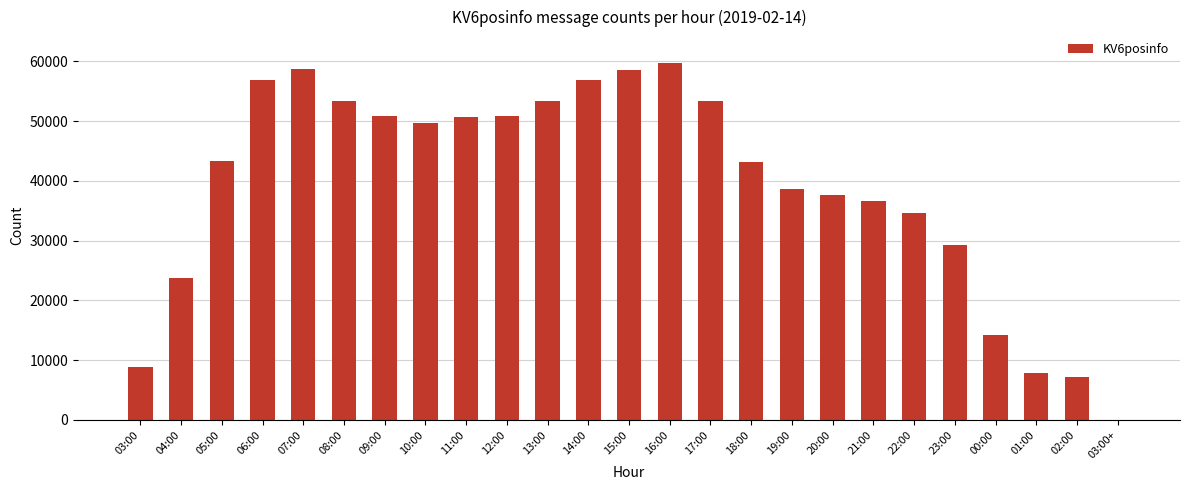

Which has a higher value, 03:00 or 00:00?

00:00